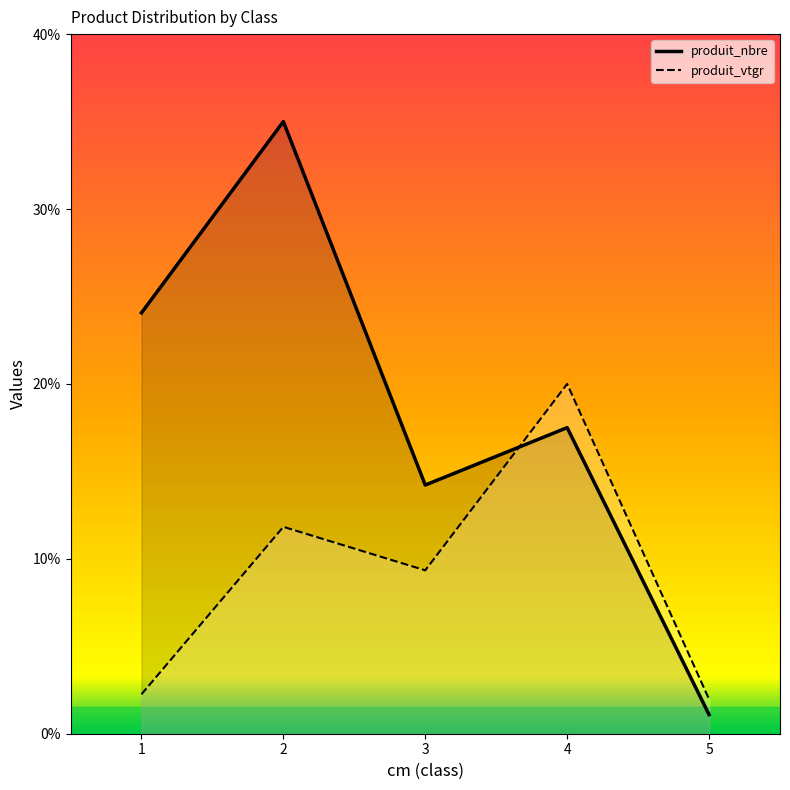

What are all the series names shown in the legend?

produit_nbre, produit_vtgr